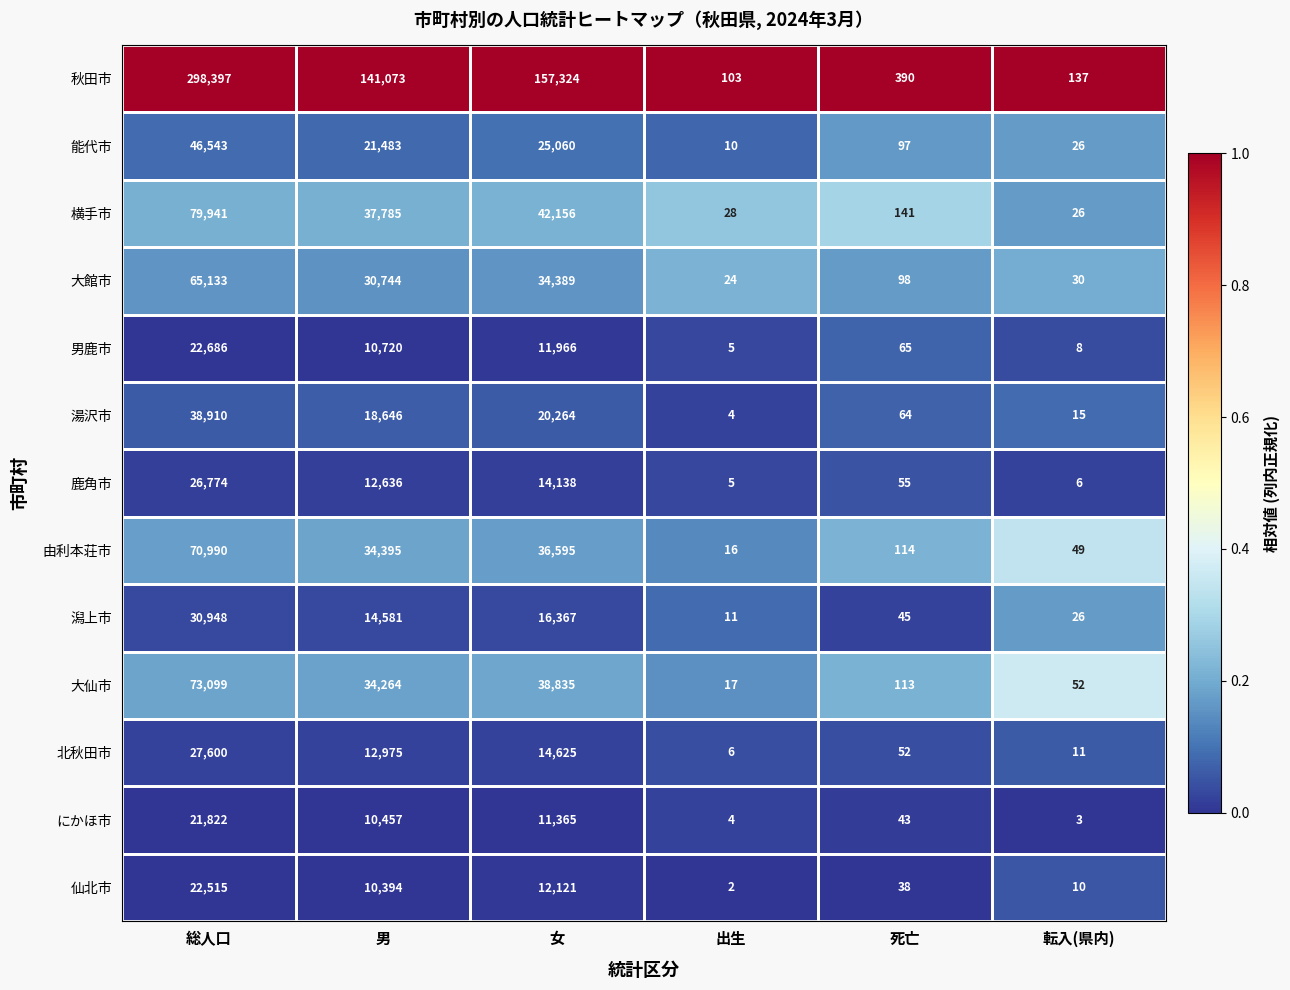

What is the total value across all series at 総人口?

825358